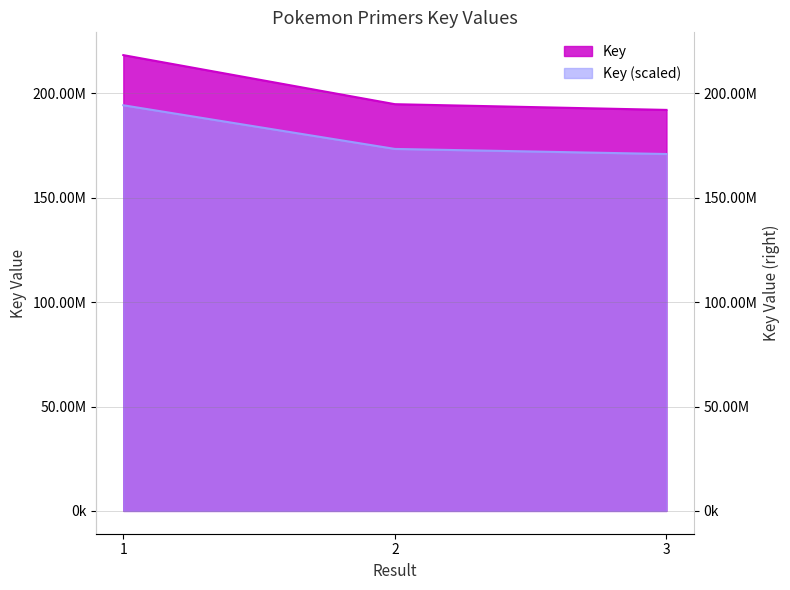

Reading left to right, what are all the values shown in this chart?

218325940	194825126	192086038